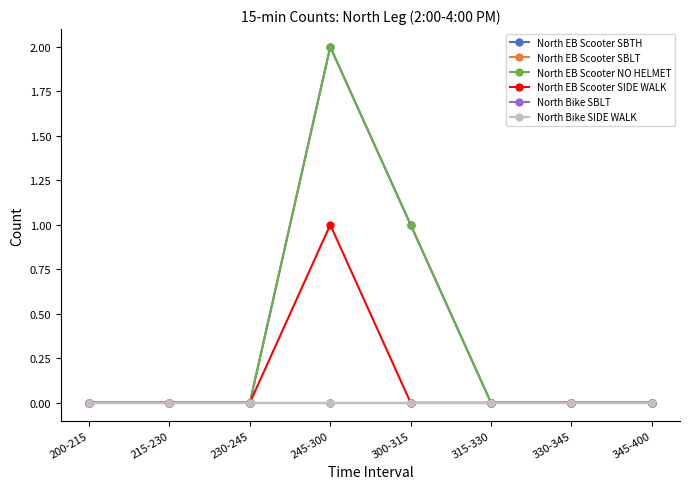

How many values in the North EB Scooter SIDE WALK series exceed 0?

1